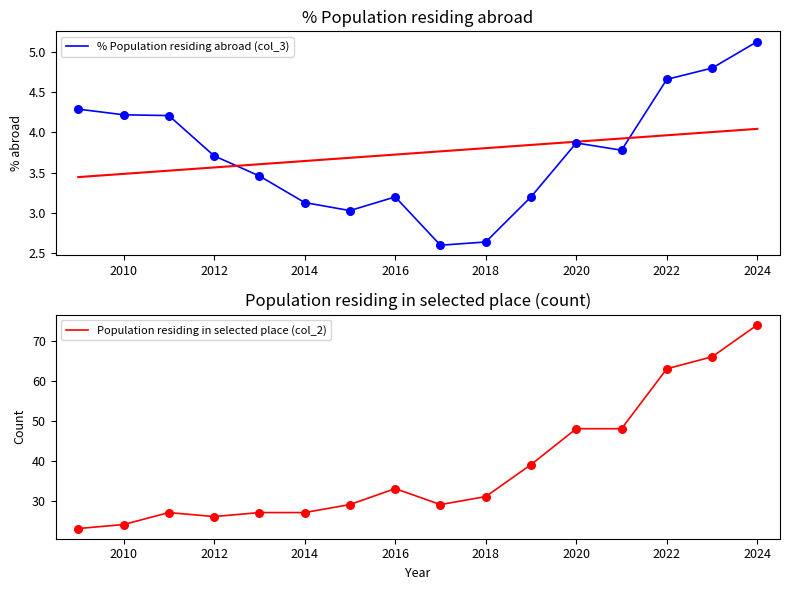

What are all the series names shown in the legend?

% Population residing abroad (col_3), Population residing in selected place (col_2)